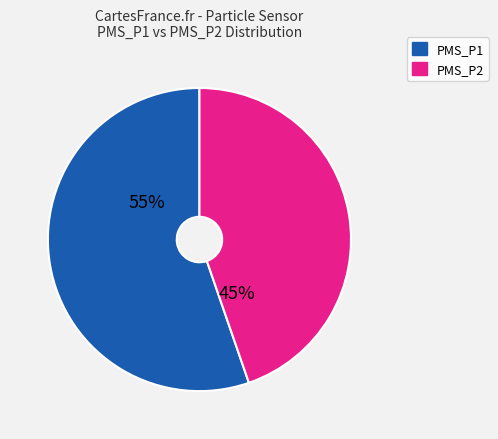

Between PMS_P2 and PMS_P1, which is larger?

PMS_P1